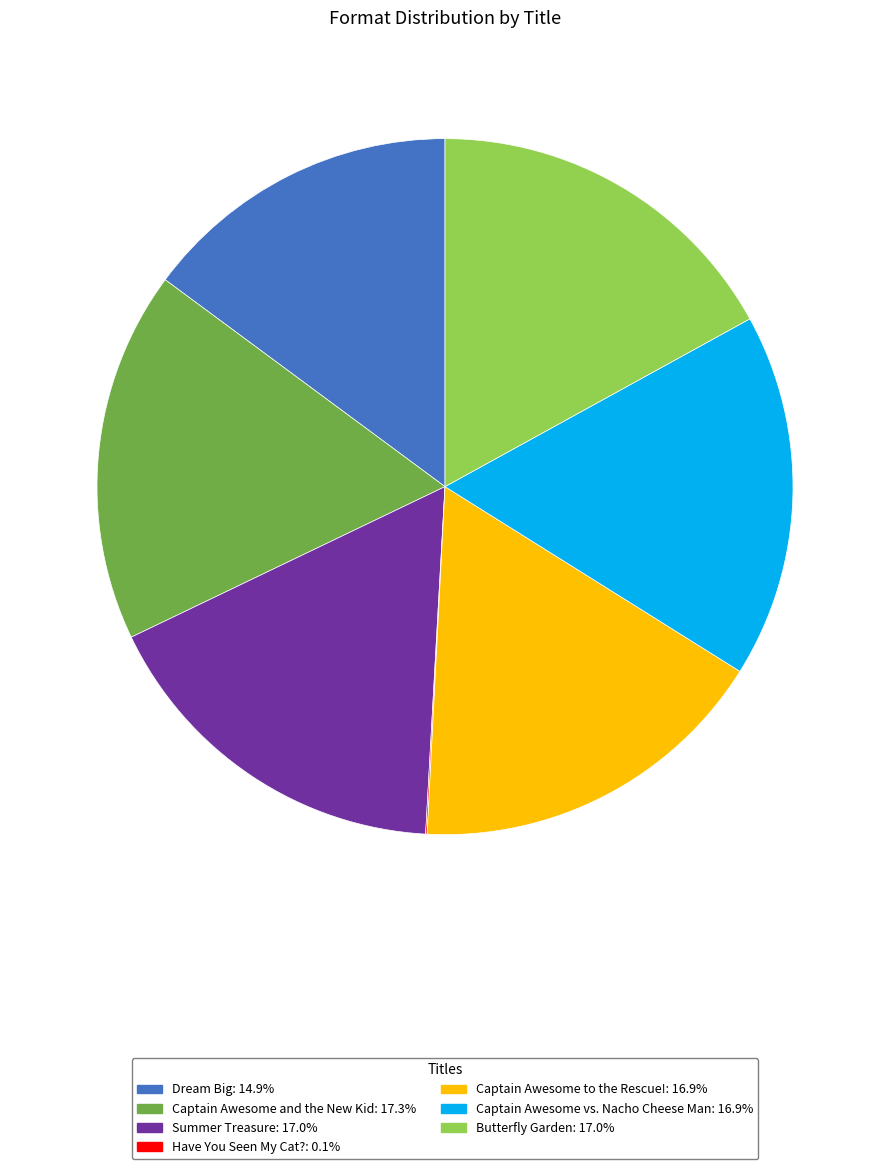

Which has a higher value, Dream Big or Summer Treasure?

Summer Treasure